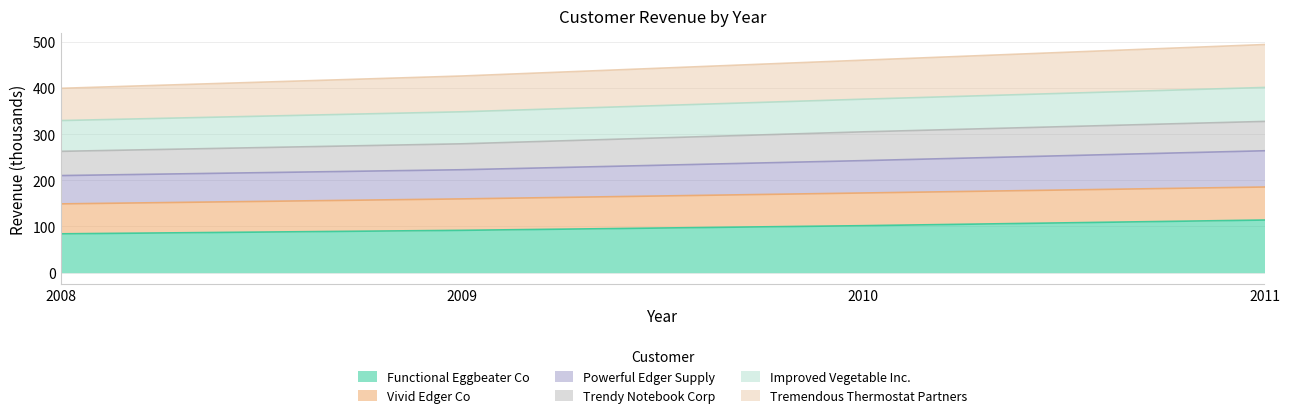

Rank the categories by Improved Vegetable Inc. value from highest to lowest.

2011, 2010, 2009, 2008